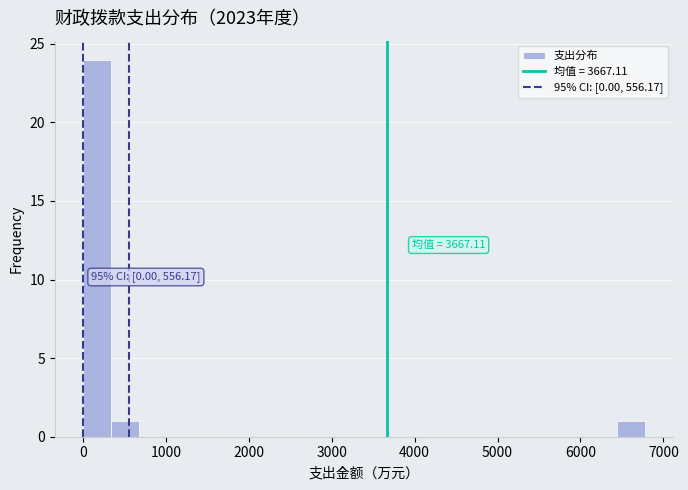

Around what value on the x-axis is the tallest bar? Give the approximate position of its centre, as read against the axis.

200